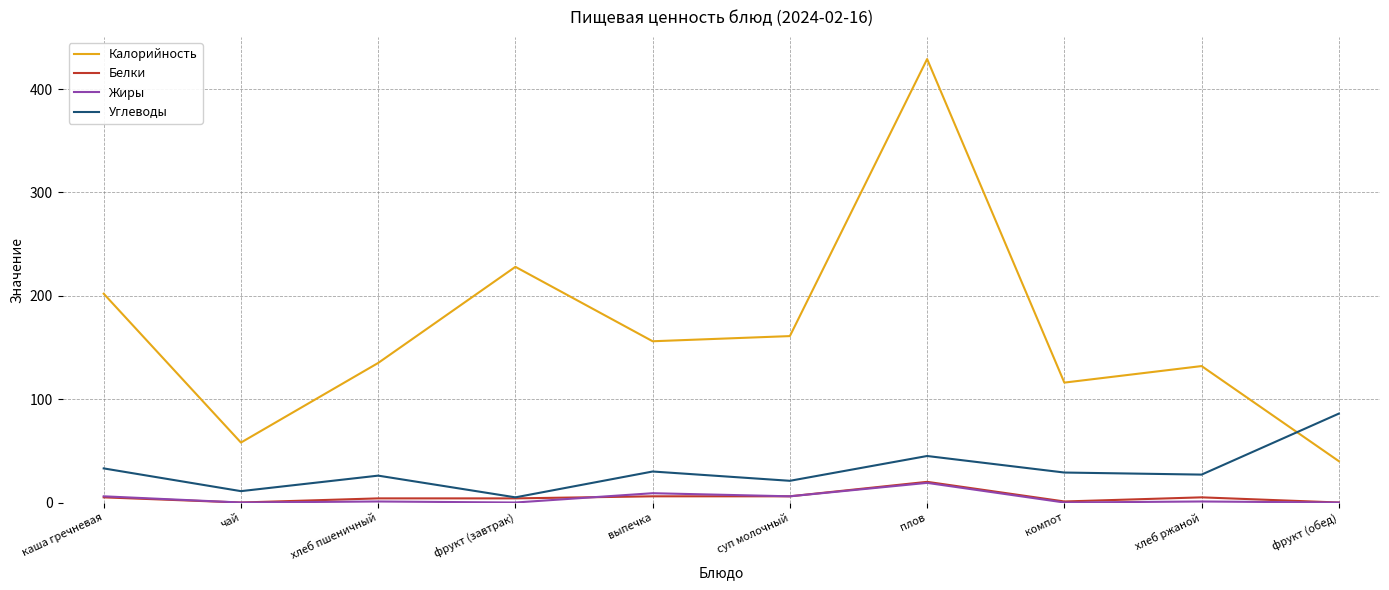

What is the total value across all series at чай?

69